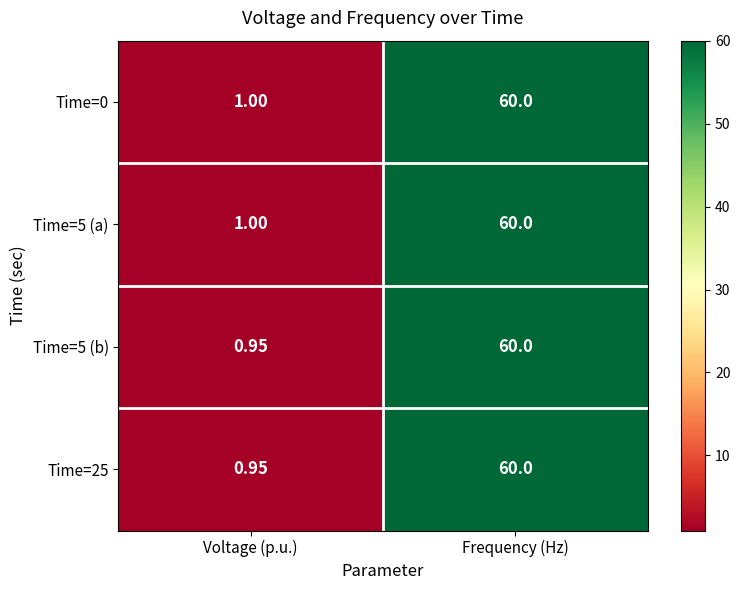

Rank the categories by Time=25 value from highest to lowest.

Frequency (Hz), Voltage (p.u.)